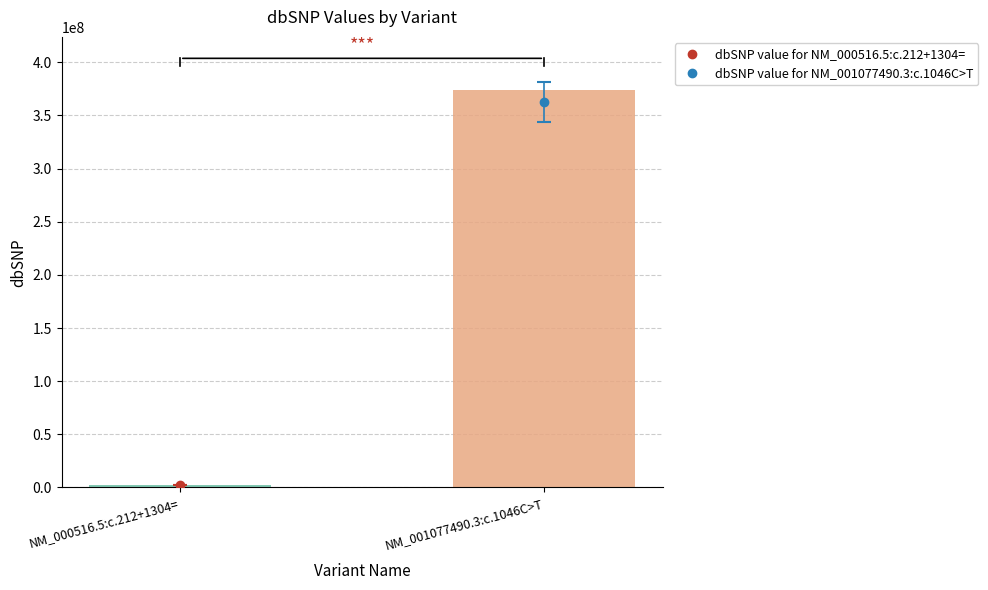

What is the greatest value displayed?

373809205